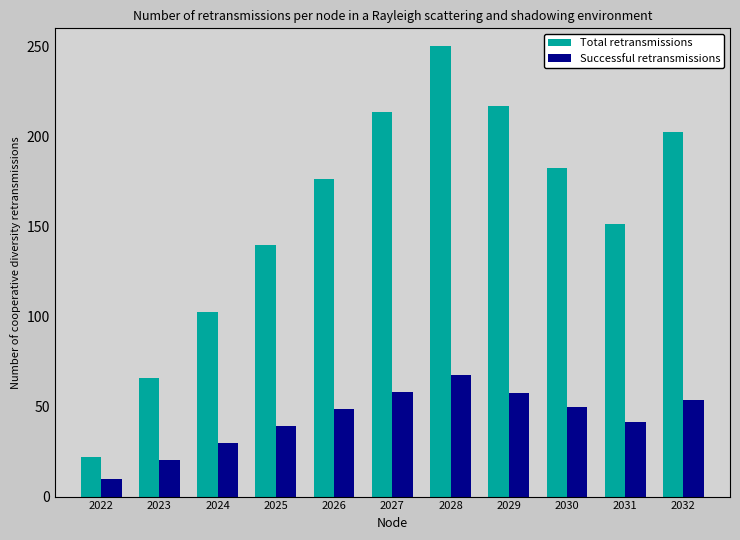

What value does the Successful retransmissions series have at 2024?

29.9